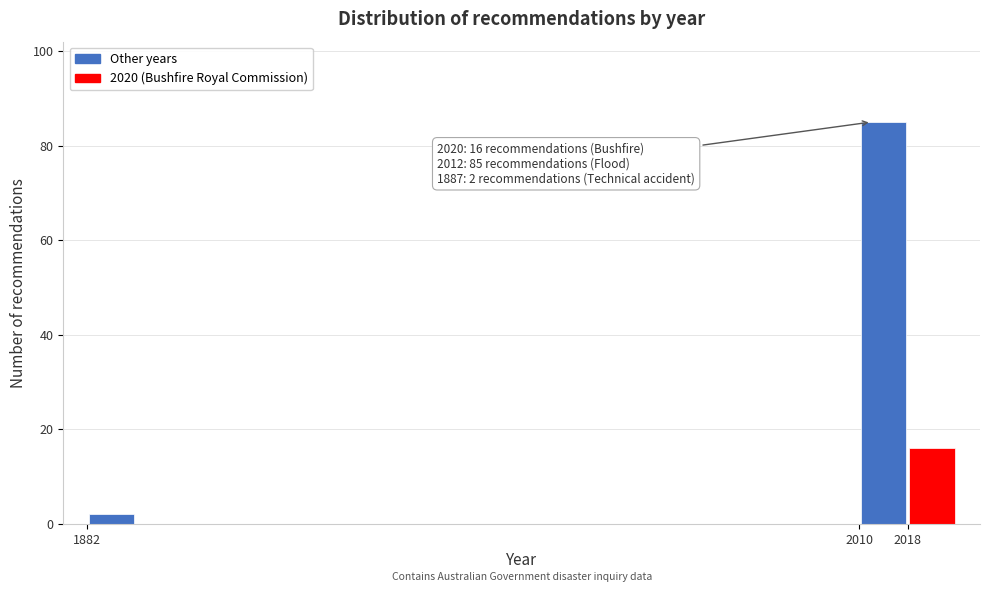

Over which range of the x-axis is the bar tallest?

2010 to 2018